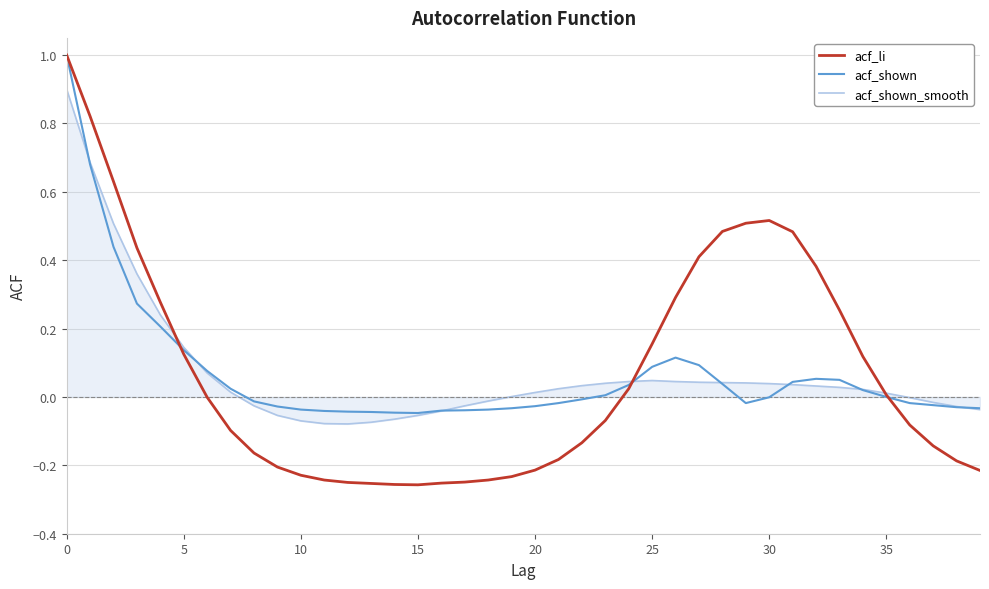

Which series has the widest spread of values?

acf_li